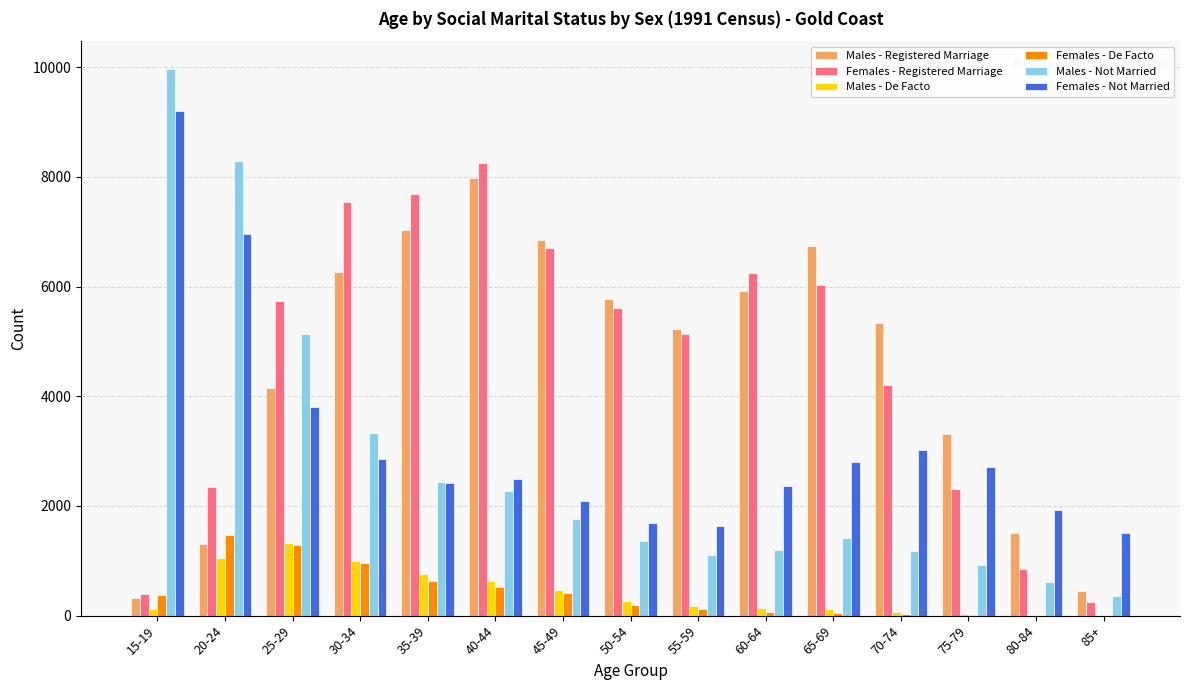

What is the sum of the Males - De Facto values at 40-44 and 50-54?

910